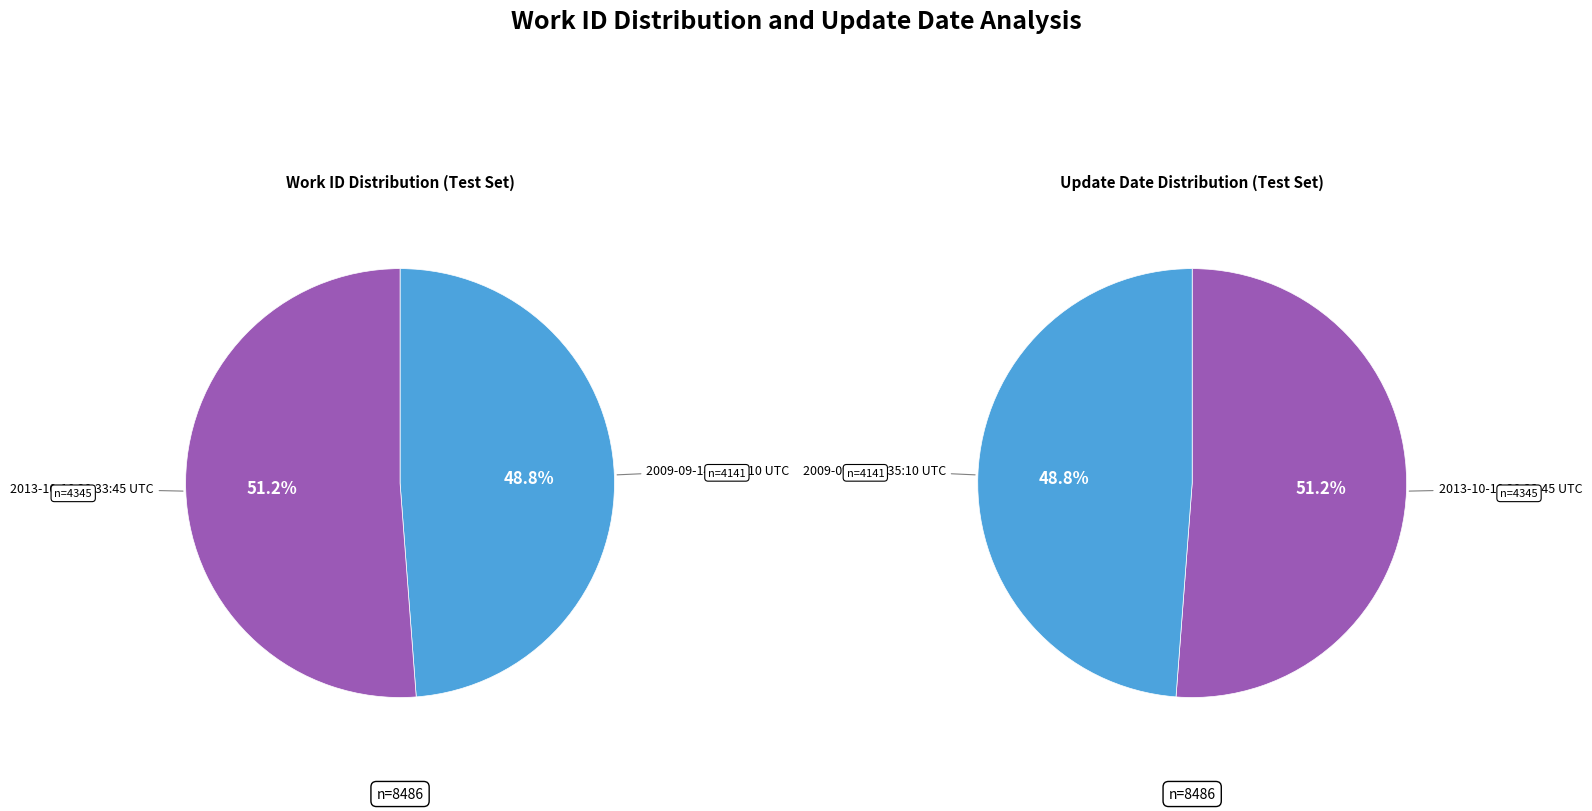

The 2013-10-10 20:33:45 UTC slice represents 66% of the pie. True or false?

False